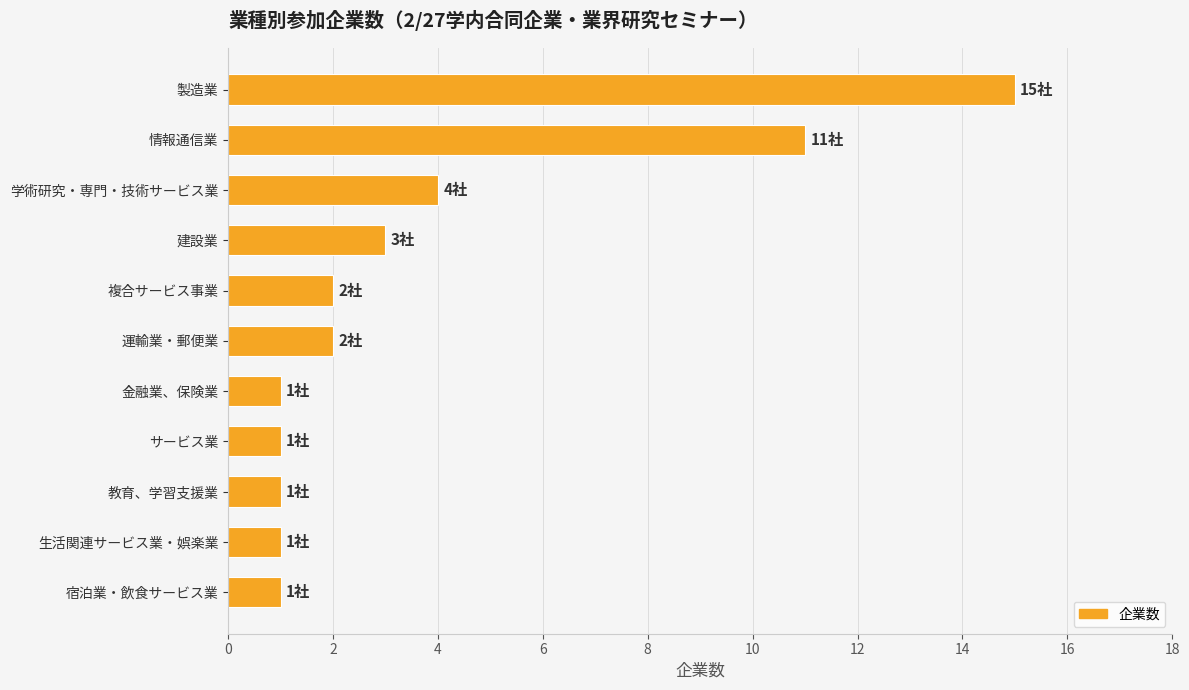

Which label corresponds to the largest value in the chart?

製造業